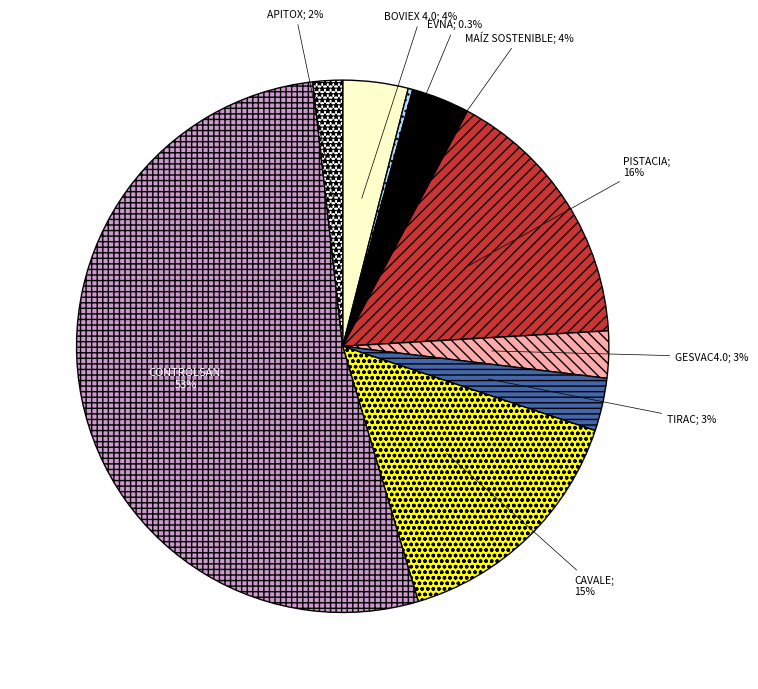

Is there any slice that represents more than half of the pie?

Yes